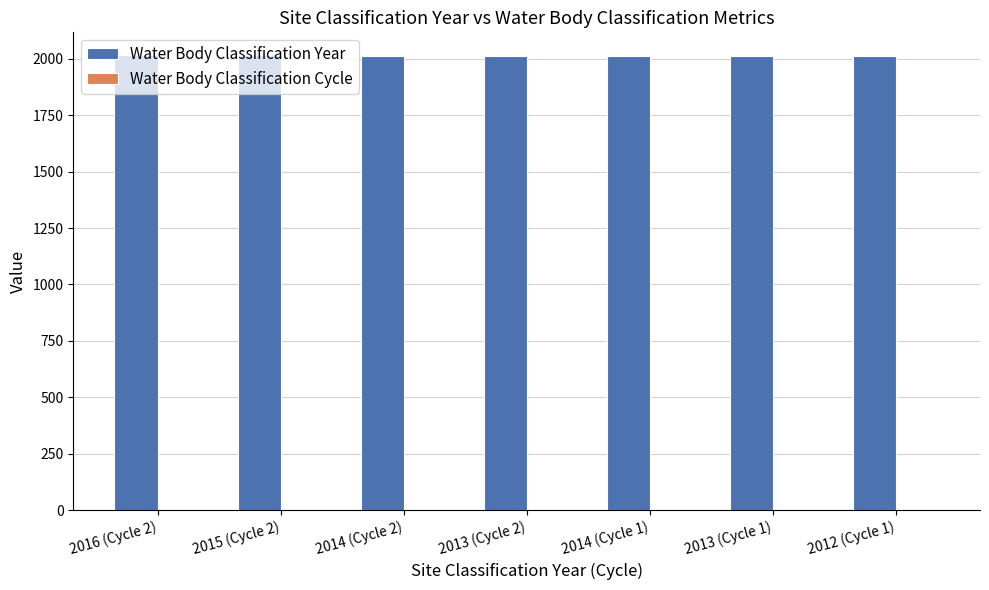

At which label does Water Body Classification Year first exceed 2014?

2016 (Cycle 2)